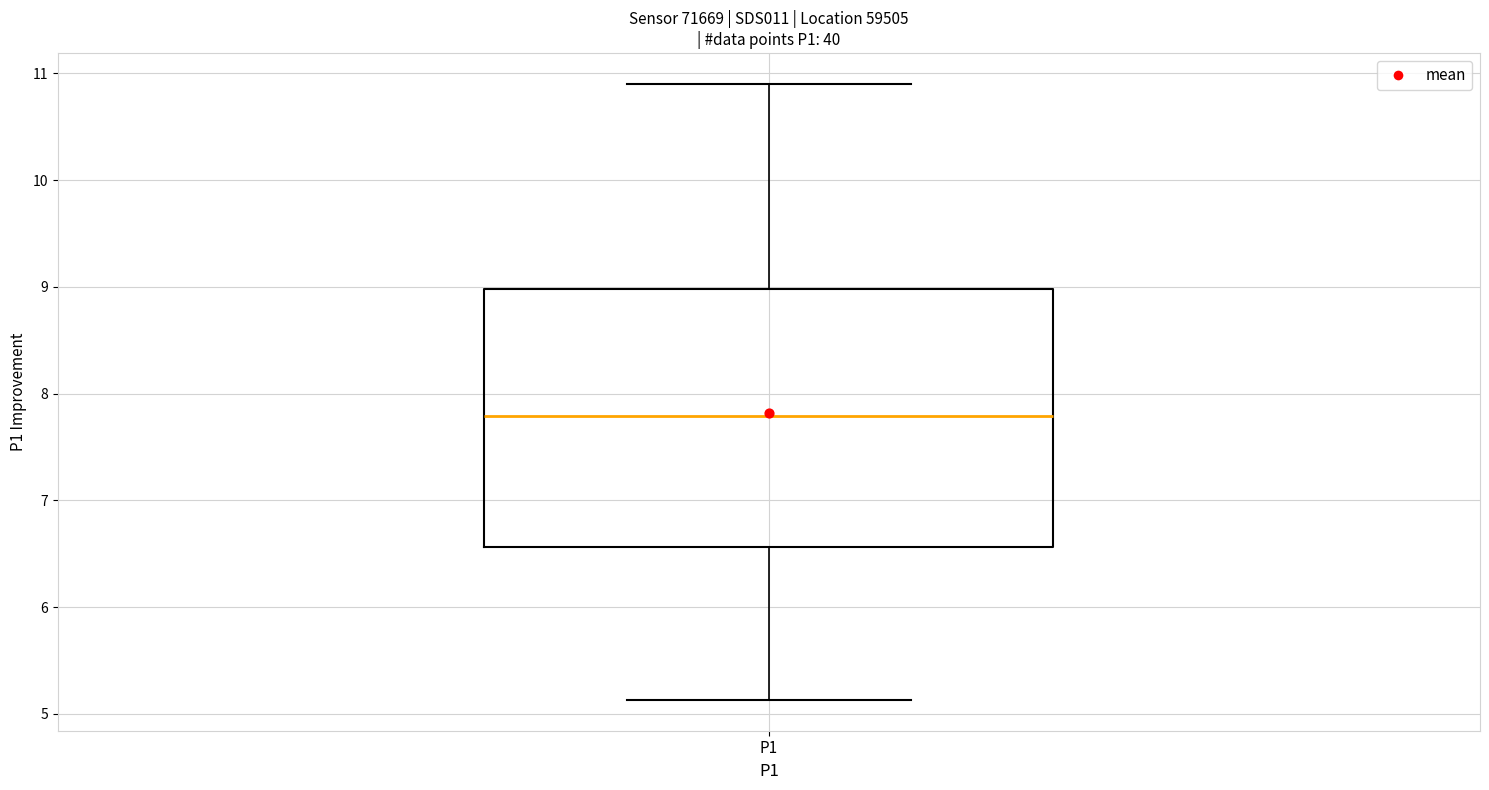

Read this box plot against the y-axis: the position of the median line, the range covered by the box, and the ends of both whiskers. The values are not printed on the chart, so give them approximately, as read against the axis.

median 7.8, box 6.6 to 9.0, whiskers 5.1 to 10.9